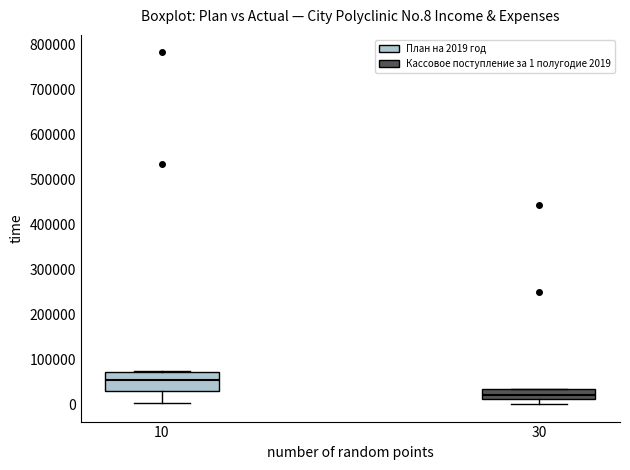

Which box's median line is the lowest?

30